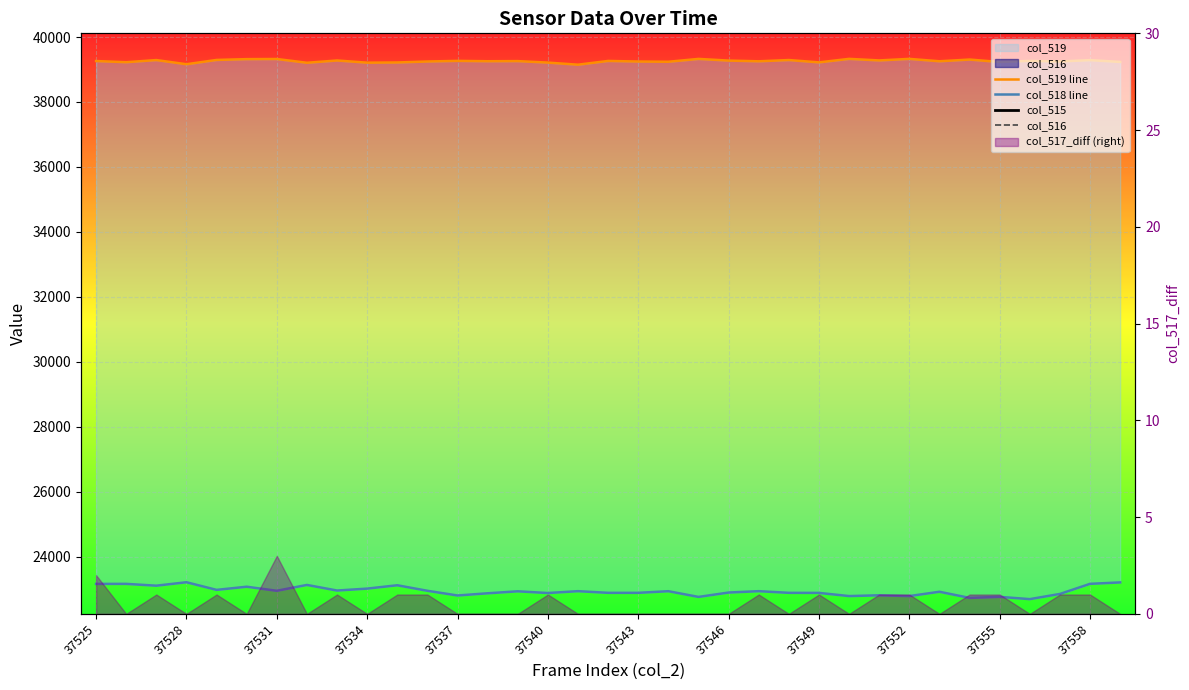

Reading right to left, extract all data points from this chart.

col_519 line: 39232	39288	39246	39264	39230	39306	39253	39327	39279	39327	39219	39291	39252	39274	39326	39238	39245	39263	39148	39212	39258	39254	39265	39246	39216	39210	39277	39207	39323	39319	39294	39162	39290	39224	39260
col_518 line: 23204	23160	22849	22689	22759	22727	22916	22783	22807	22783	22881	22883	22934	22892	22757	22933	22883	22883	22934	22877	22930	22869	22801	22946	23116	23013	22954	23126	22946	23071	22974	23209	23103	23159	23158
col_515: 3099	3087	3282	3375	3497	3433	3458	3440	3366	3425	3433	3449	3435	3543	3452	3364	3407	3389	3453	3446	3347	3412	3469	3343	3203	3312	3304	3202	3266	3145	3267	3164	3142	3152	3117
col_516: 3099	3086	3281	3375	3496	3432	3458	3439	3365	3425	3432	3448	3434	3543	3452	3364	3407	3389	3453	3445	3347	3412	3469	3342	3202	3312	3303	3202	3263	3145	3266	3164	3141	3152	3115